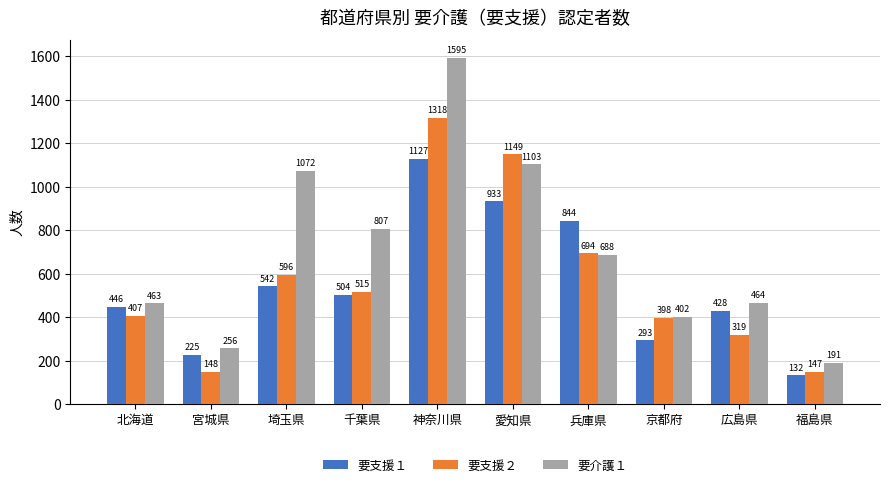

How many values in the 要介護１ series are below 688?

5